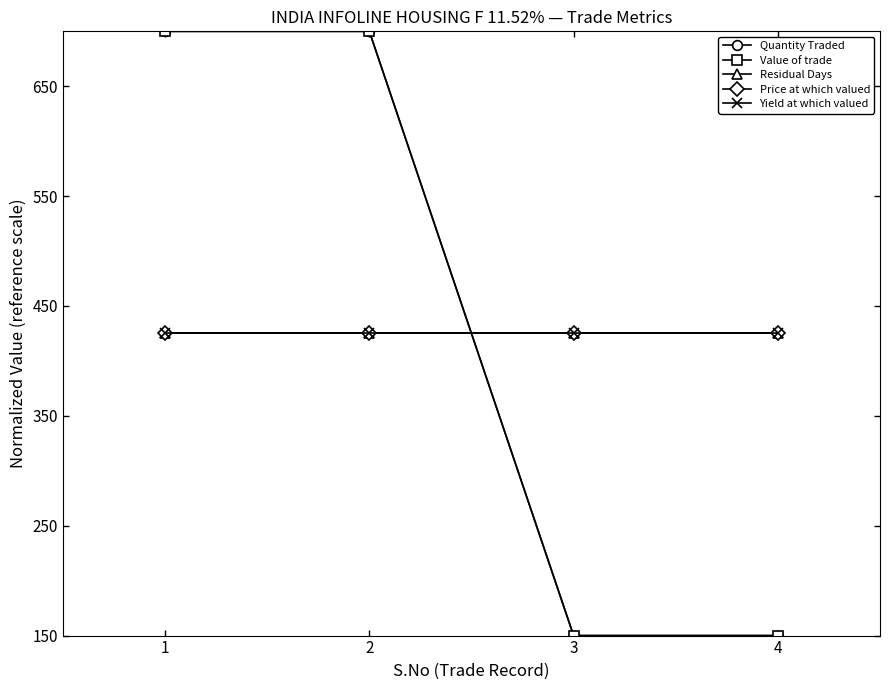

True or false: Yield at which valued and Price at which valued intersect in this chart.

False